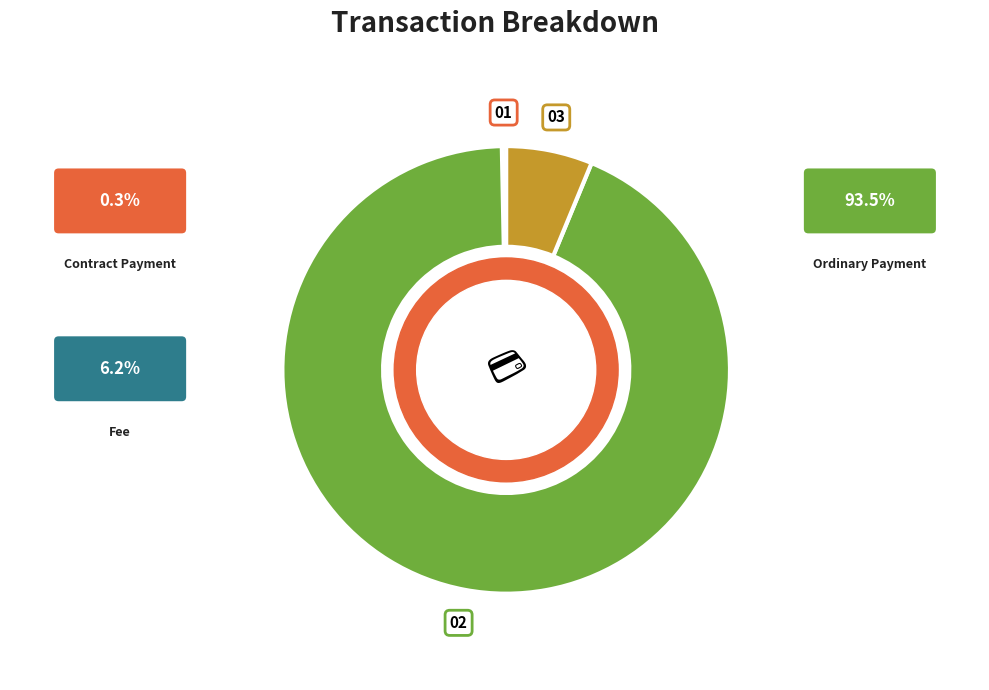

Does any single category account for the majority?

Yes